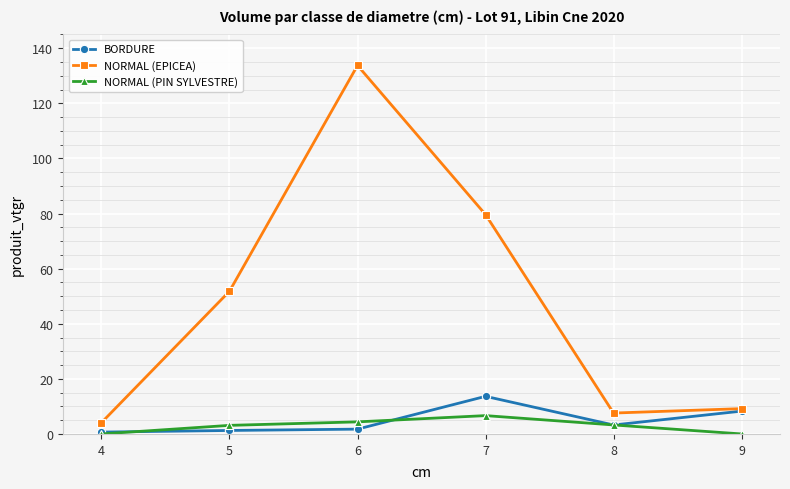

True or false: NORMAL (EPICEA) and NORMAL (PIN SYLVESTRE) intersect in this chart.

False